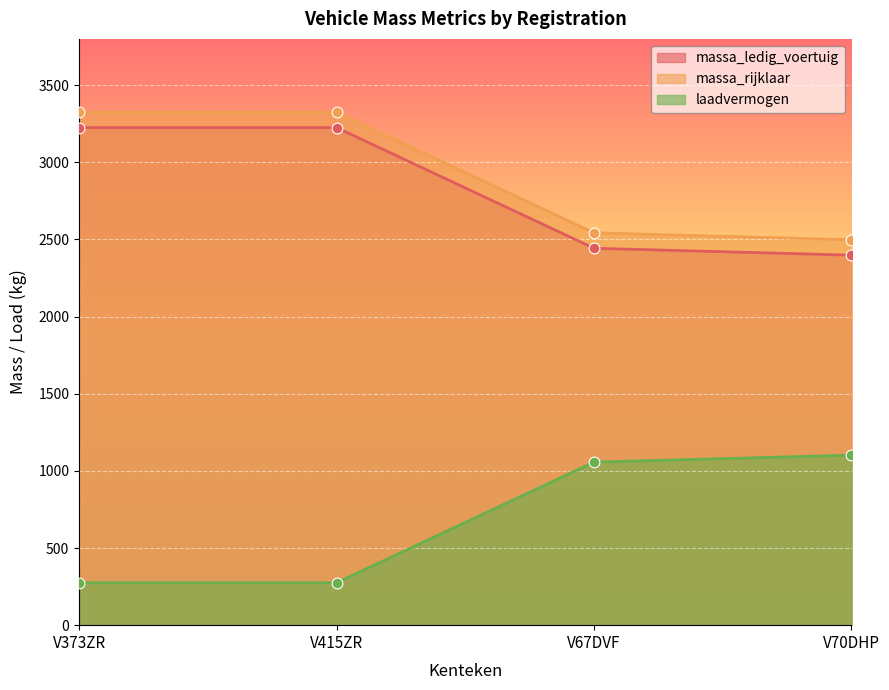

Is the value of massa_ledig_voertuig at V373ZR greater than the value of laadvermogen at V415ZR?

Yes